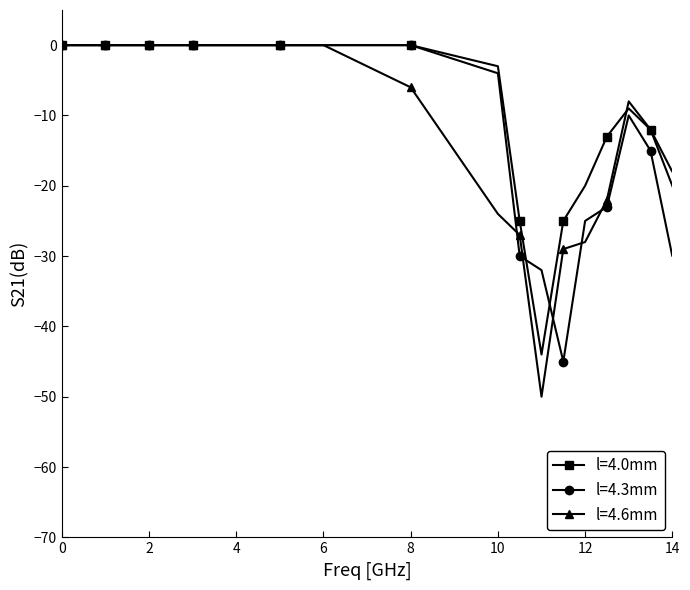

What is the minimum value for l=4.0mm?

-44